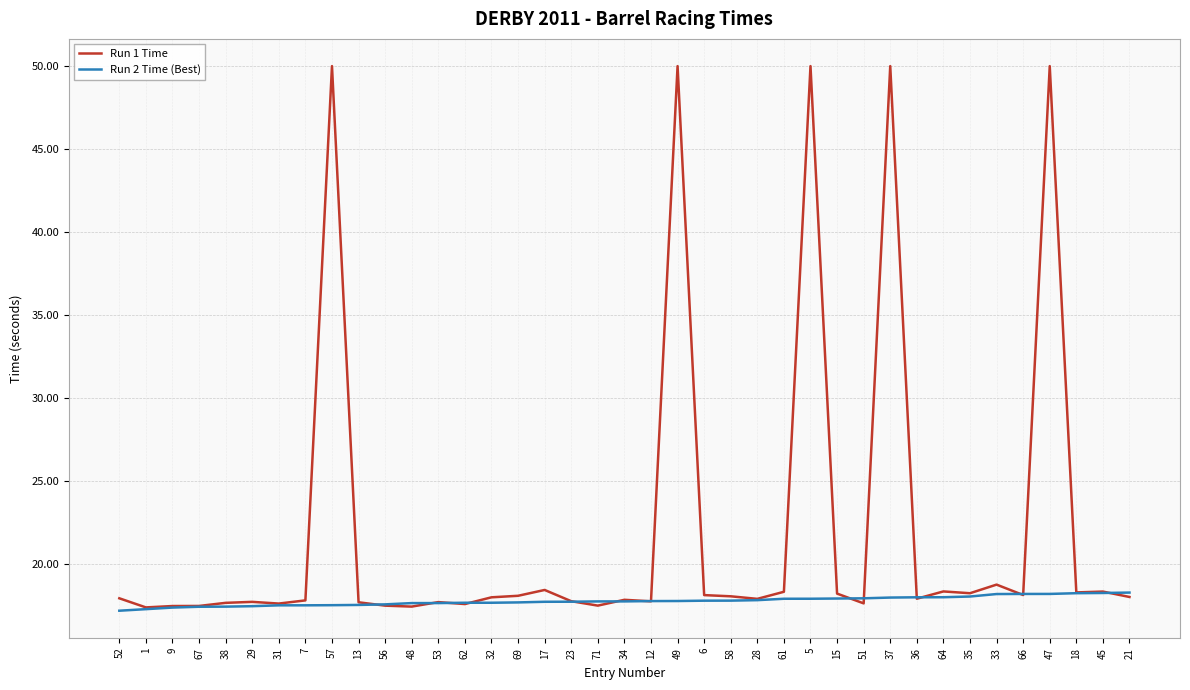

What are all the series names shown in the legend?

Run 1 Time, Run 2 Time (Best)